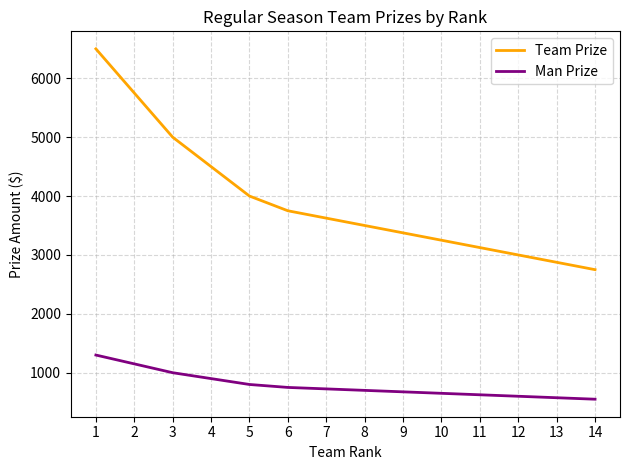

Is this an area chart (filled region under the line)?

No